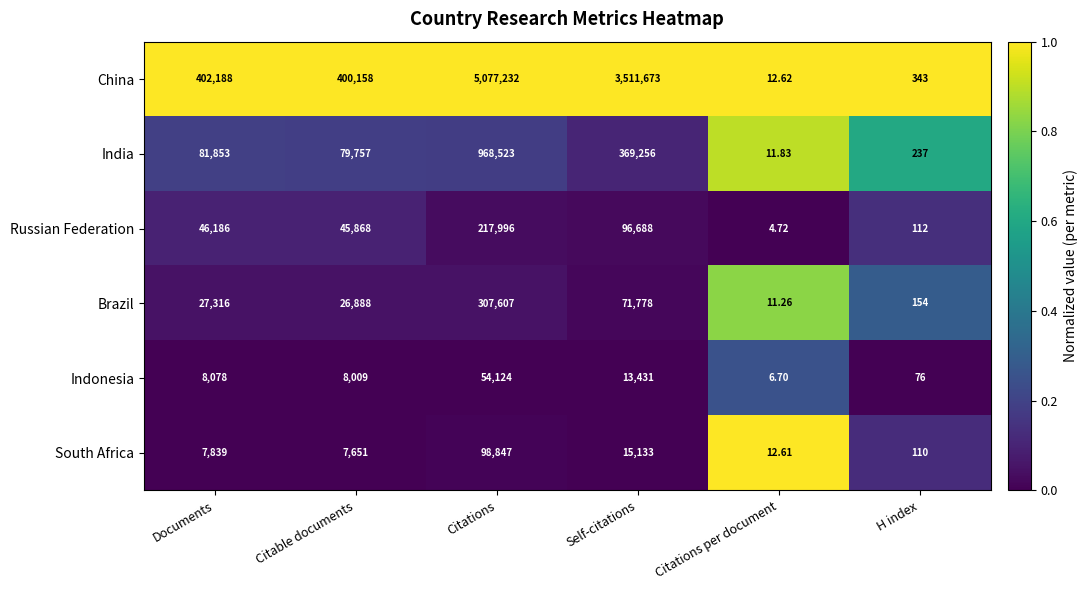

At which category does the chart reach its minimum across all series?

Citations per document